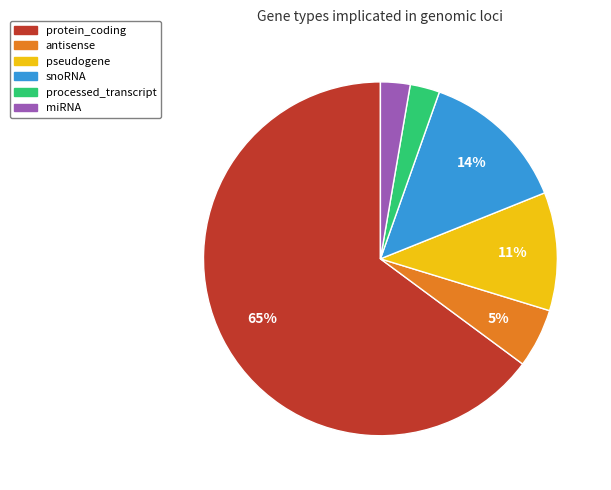

What percentage is the pseudogene slice, to the nearest percent?

11%